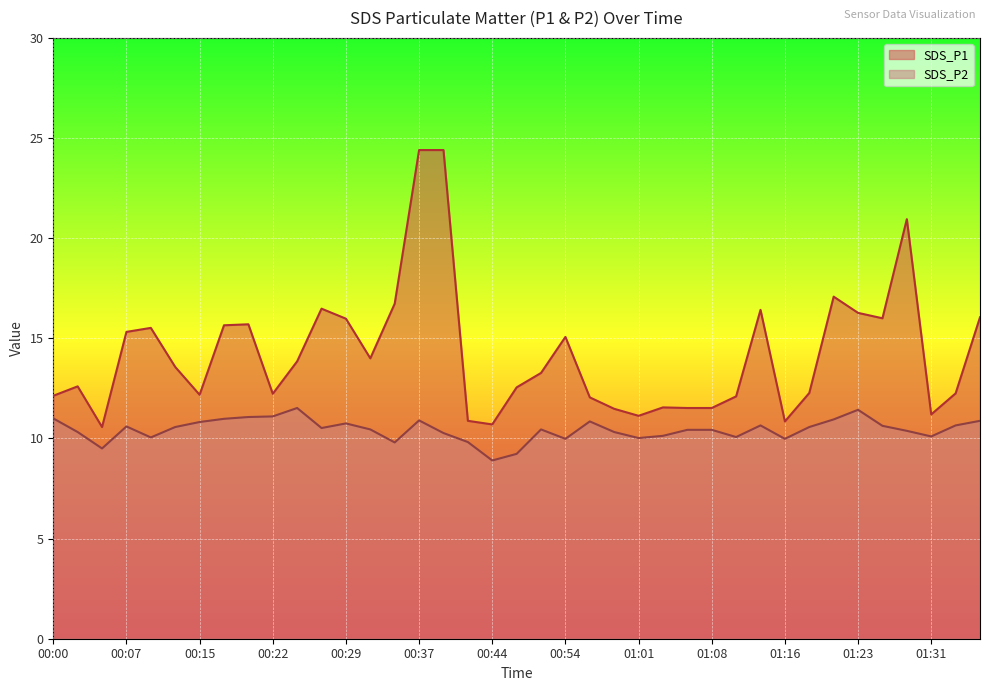

What is the label of the 2nd point from the right?

01:33